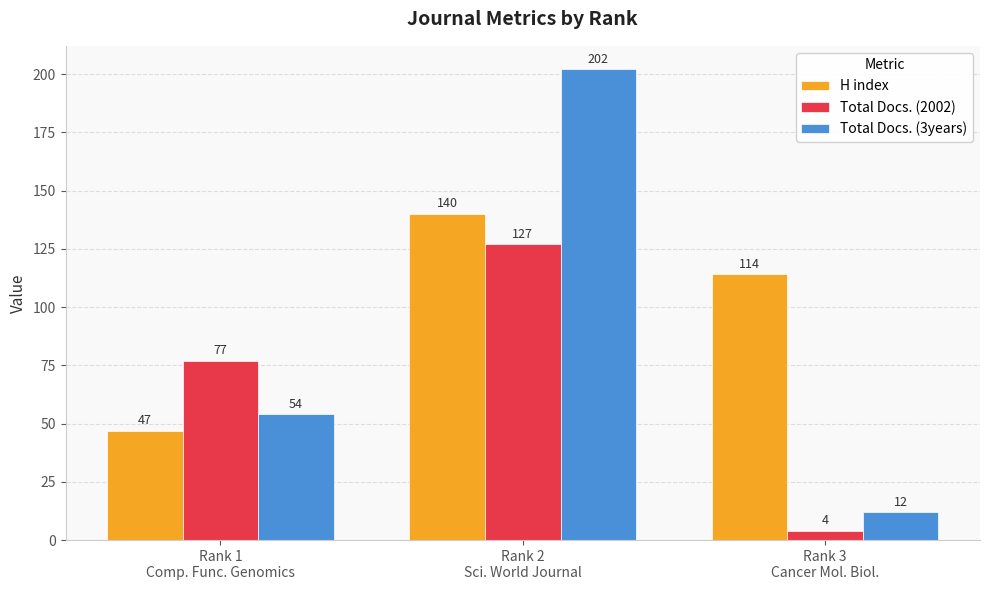

How many values in the Total Docs. (2002) series are below 77?

1